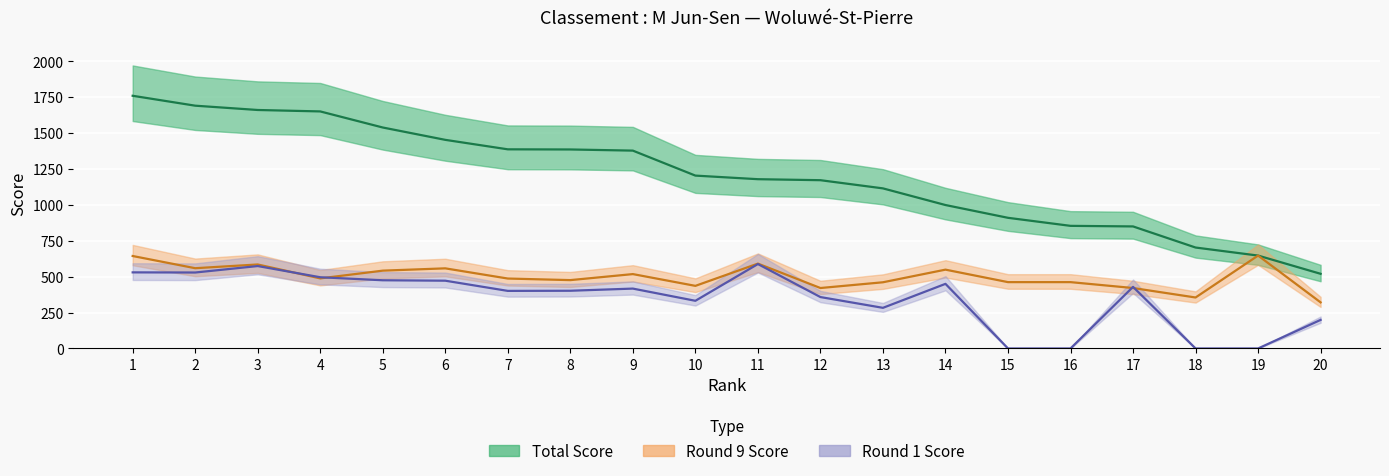

Reading right to left, transcribe all the data shown in this chart.

Total Score: 20=520	19=647	18=703	17=850	16=854	15=910	14=999	13=1115	12=1172	11=1179	10=1204	9=1378	8=1386	7=1387	6=1453	5=1539	4=1651	3=1661	2=1691	1=1760
Round 9 Score: 20=321	19=647	18=355	17=421	16=462	15=462	14=549	13=461	12=421	11=591	10=436	9=518	8=476	7=487	6=558	5=542	4=488	3=585	2=559	1=644
Round 1 Score: 20=199	19=0	18=0	17=429	16=0	15=0	14=450	13=283	12=358	11=588	10=332	9=417	8=402	7=401	6=472	5=475	4=496	3=574	2=529	1=530